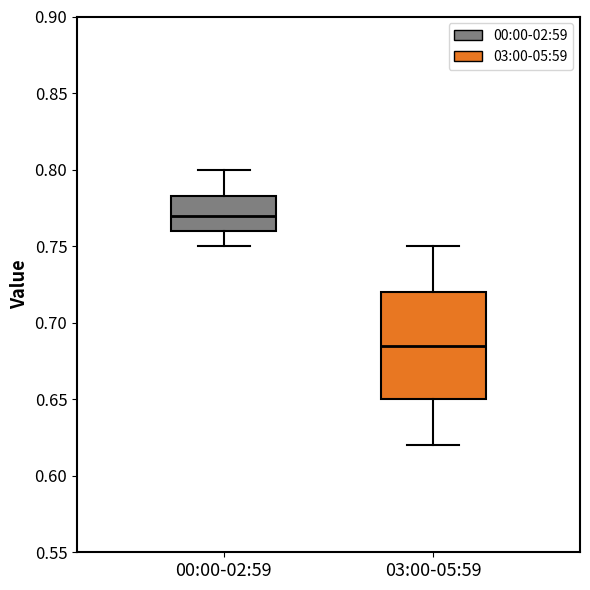

Where does the median line of the box for 03:00-05:59 sit on the y-axis? The values are not printed on the chart, so give them approximately, as read against the axis.

0.685